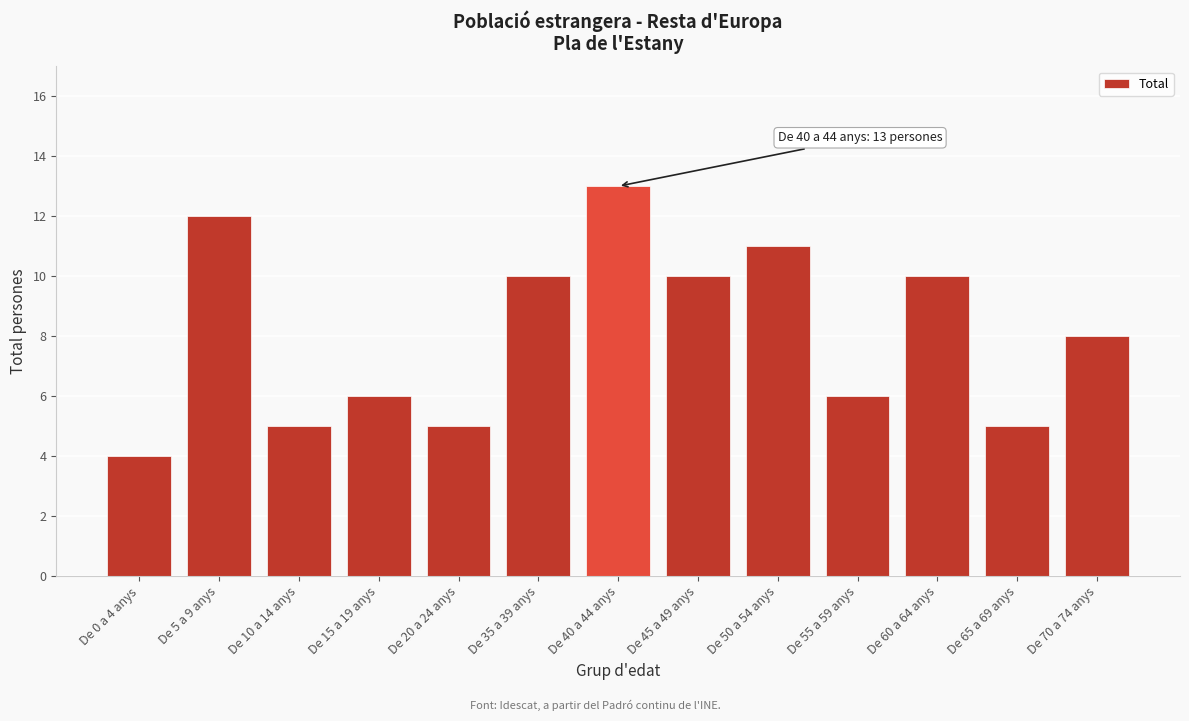

Reading right to left, transcribe all the data shown in this chart.

De 70 a 74 anys=8	De 65 a 69 anys=5	De 60 a 64 anys=10	De 55 a 59 anys=6	De 50 a 54 anys=11	De 45 a 49 anys=10	De 40 a 44 anys=13	De 35 a 39 anys=10	De 20 a 24 anys=5	De 15 a 19 anys=6	De 10 a 14 anys=5	De 5 a 9 anys=12	De 0 a 4 anys=4